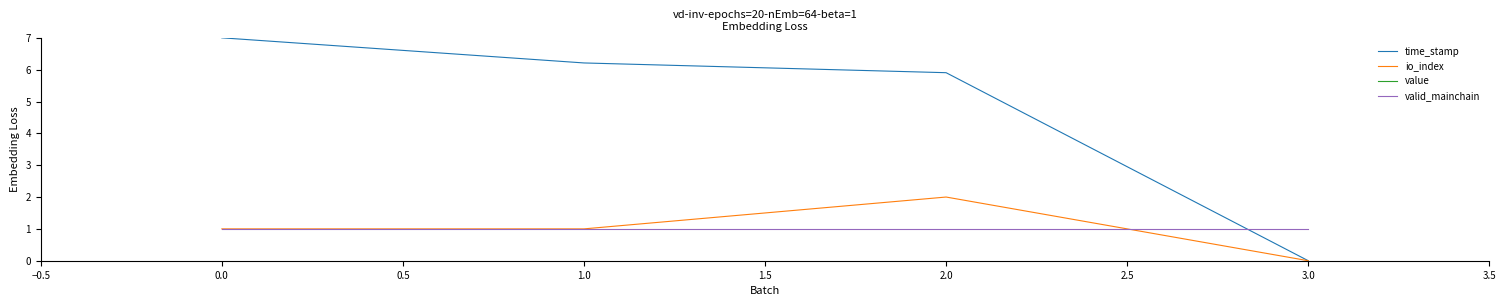

Which category has the highest value in the time_stamp series?

0.0